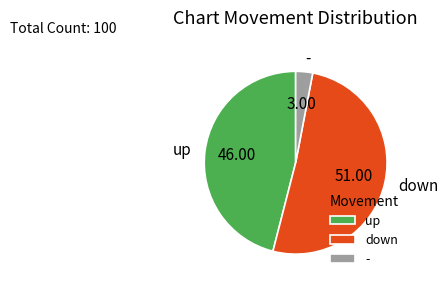

Which slice is the largest?

down